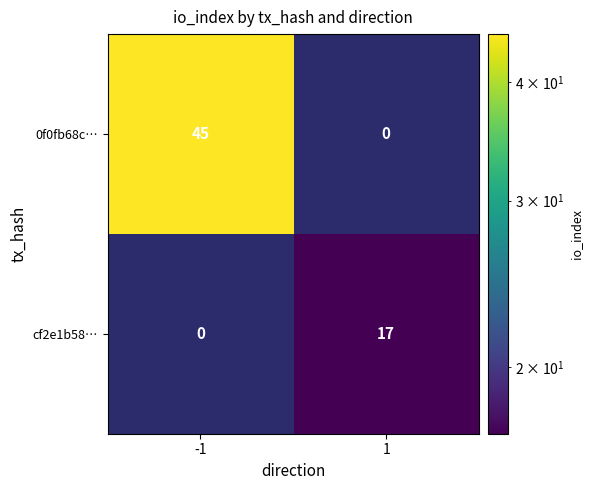

The cf2e1b58… series shows 0 at -1. True or false?

True